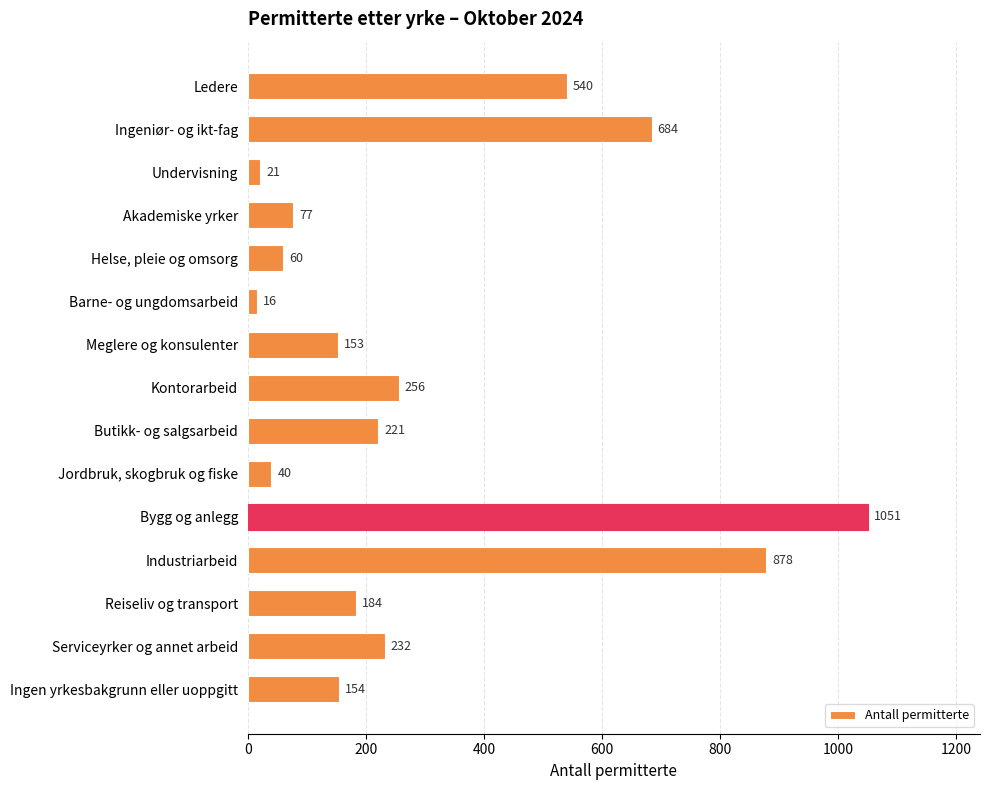

The chart shows a value of 184 at Reiseliv og transport. True or false?

True